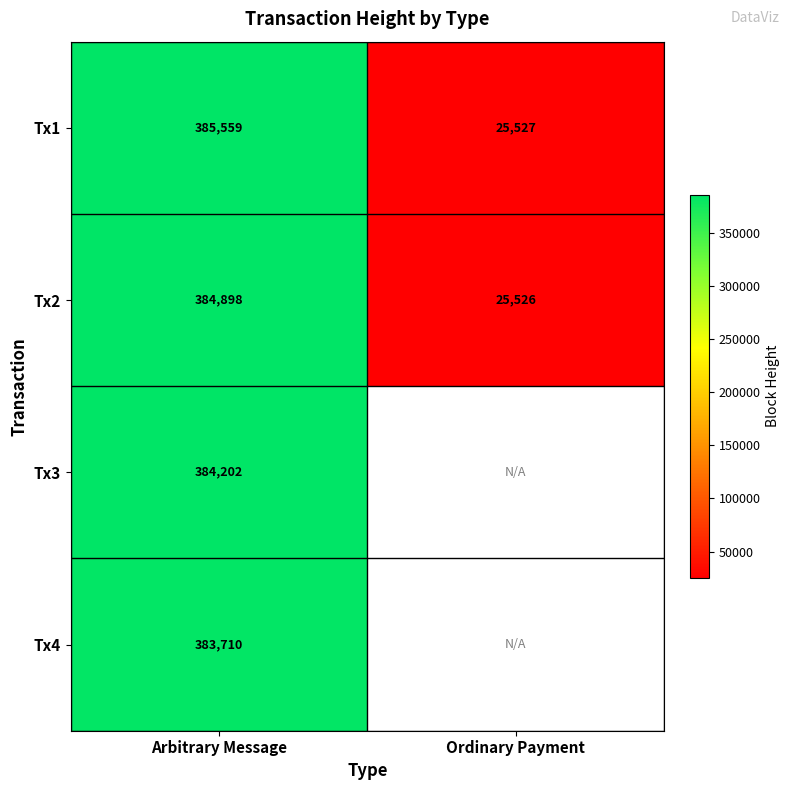

What is the difference between the Tx2 values at Ordinary Payment and Arbitrary Message?

359372